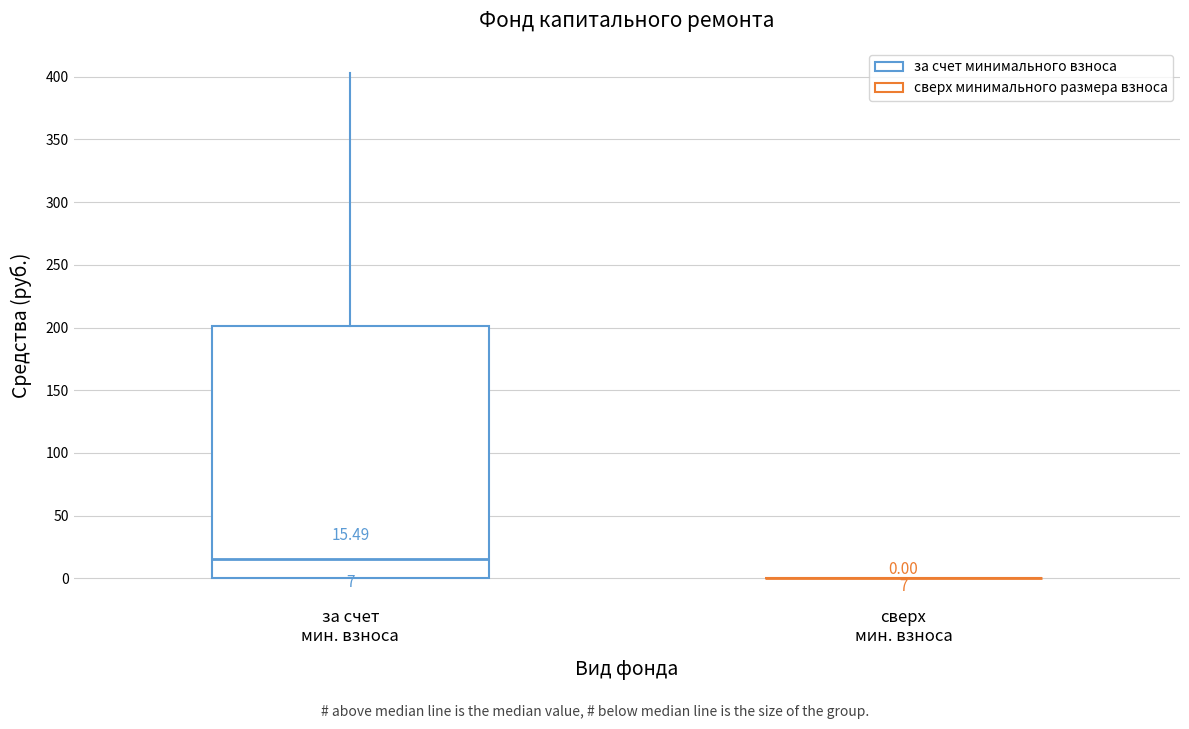

Which box is the tallest, from its lower edge to its upper edge?

за счет мин. взноса